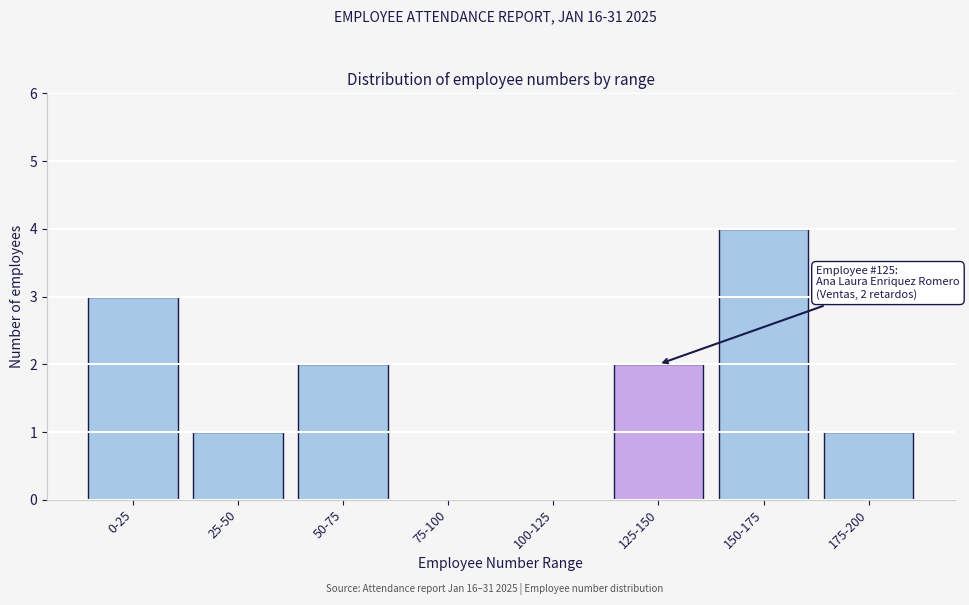

Reading left to right, what are all the values shown in this chart?

0-25=3	25-50=1	50-75=2	75-100=0	100-125=0	125-150=2	150-175=4	175-200=1